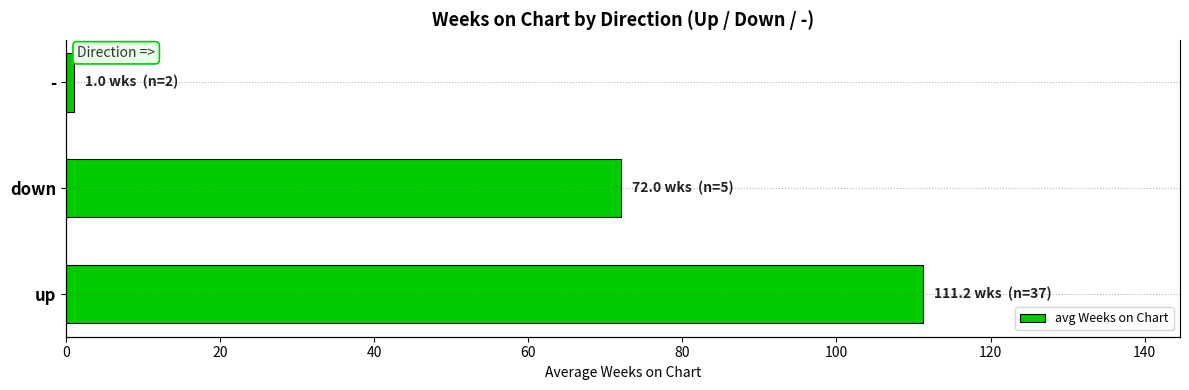

What is the sum of all values?

184.2